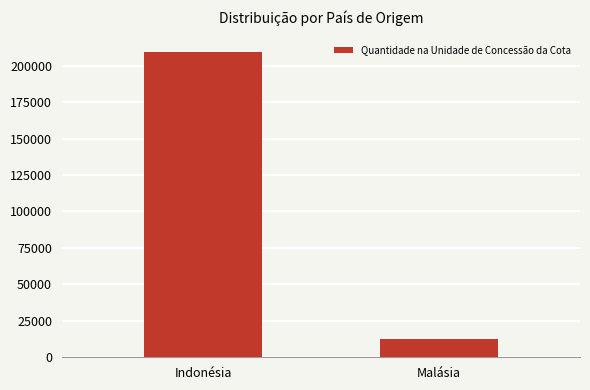

How many bars are there in total?

2